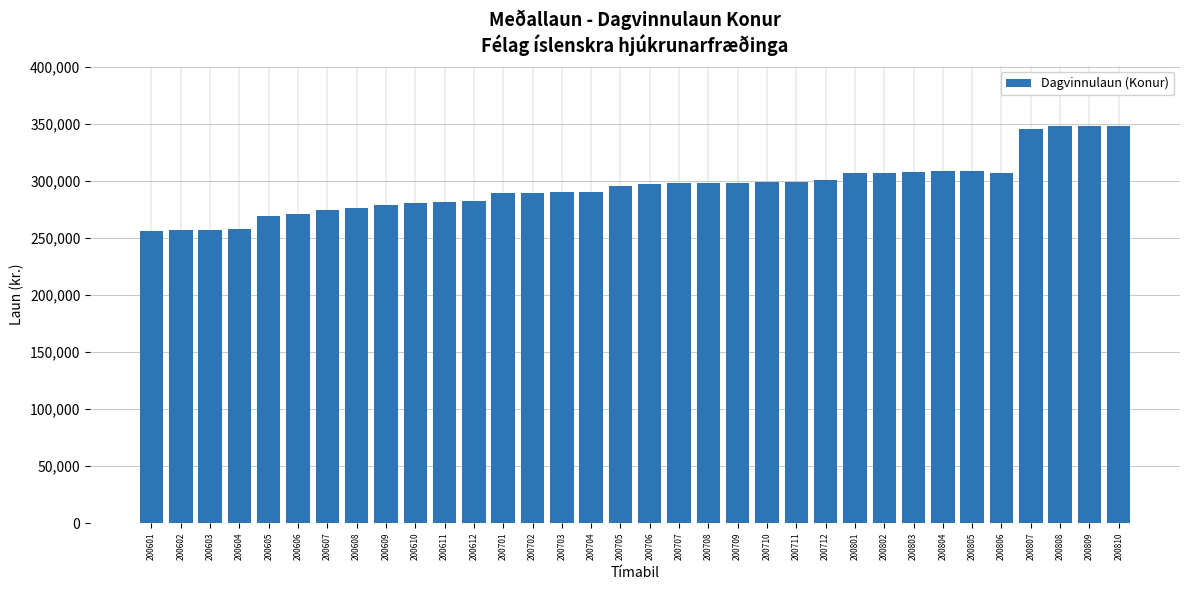

The chart shows a value of 348504 at 200810. True or false?

True